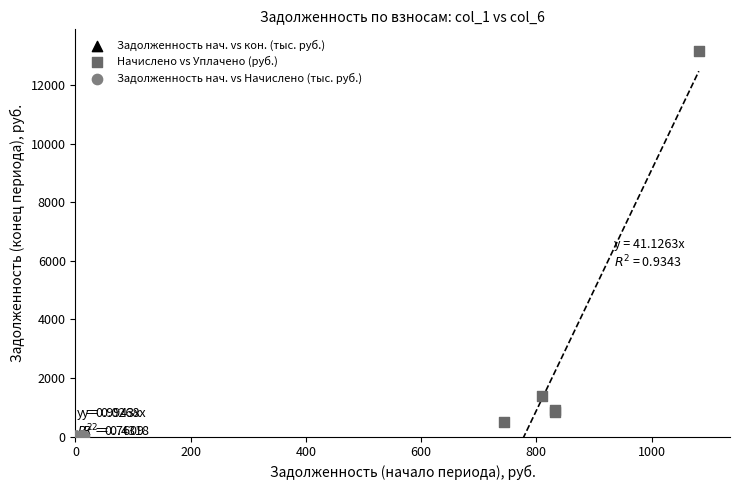

Which series reaches the maximum Y coordinate?

Начислено vs Уплачено (руб.)